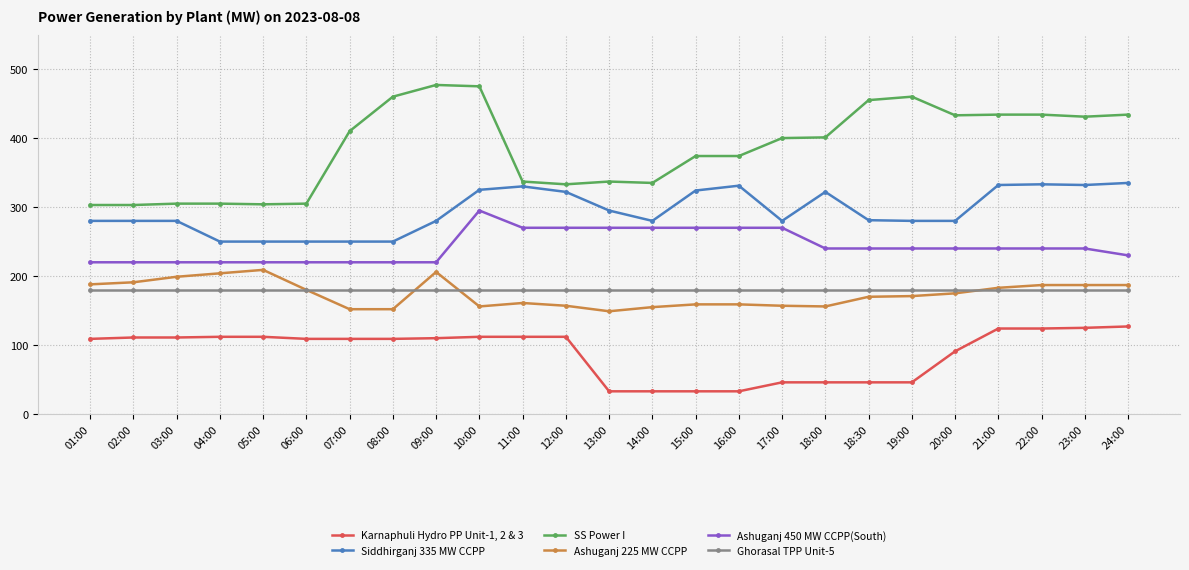

Which series changed the most between 04:00 and 08:00?

SS Power I